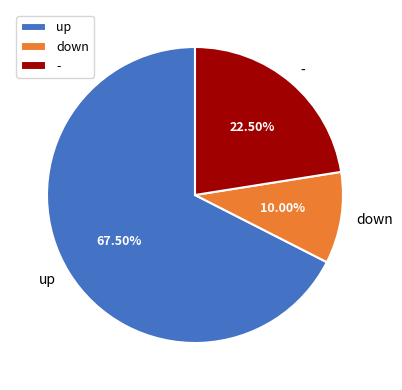

What is the smallest slice in the pie chart?

down